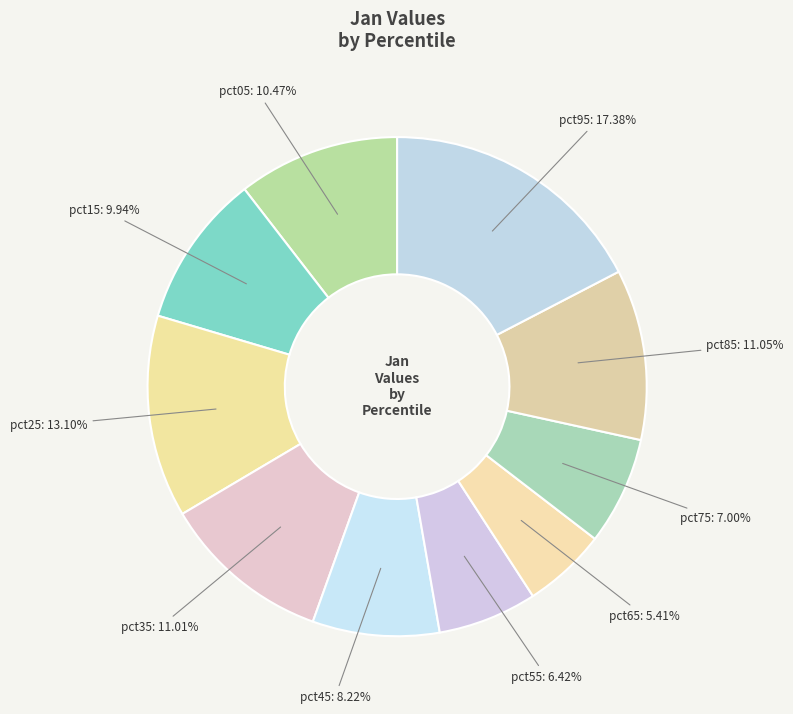

Between pct95 and pct55, which is larger?

pct95